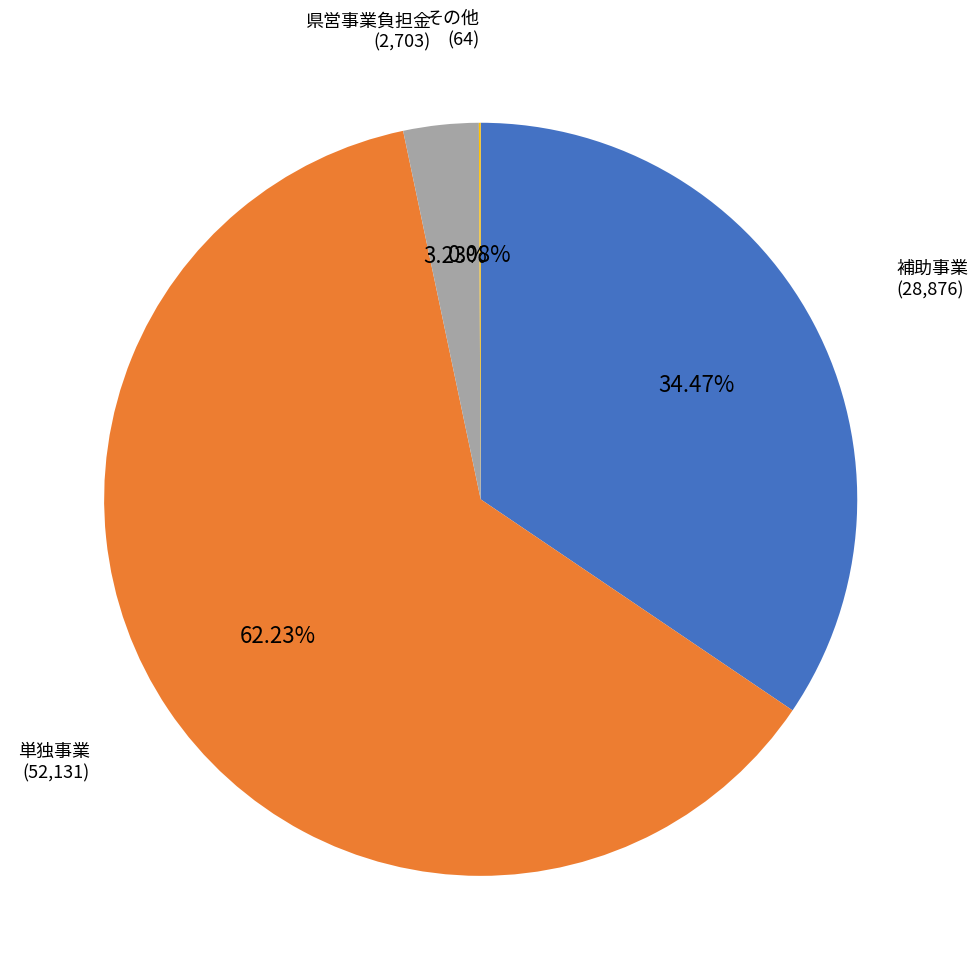

Does any single category account for the majority?

Yes